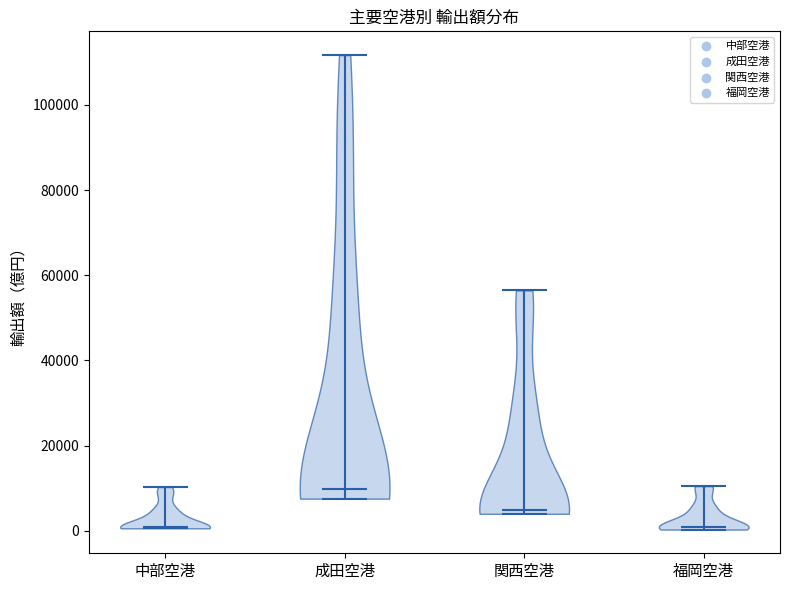

What is the lowest point the violin for 中部空港 reaches on the y-axis? The values are not printed on the chart, so give them approximately, as read against the axis.

0